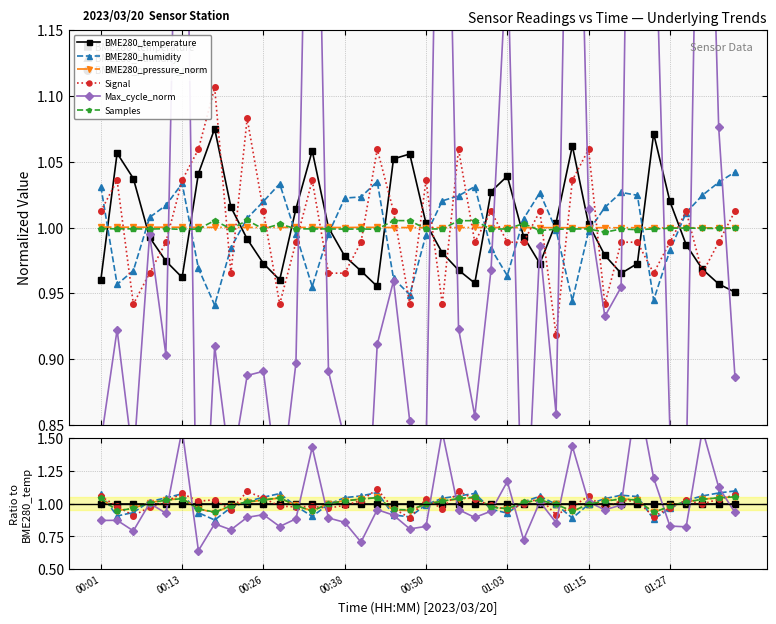

Does the chart have visible grid lines?

Yes